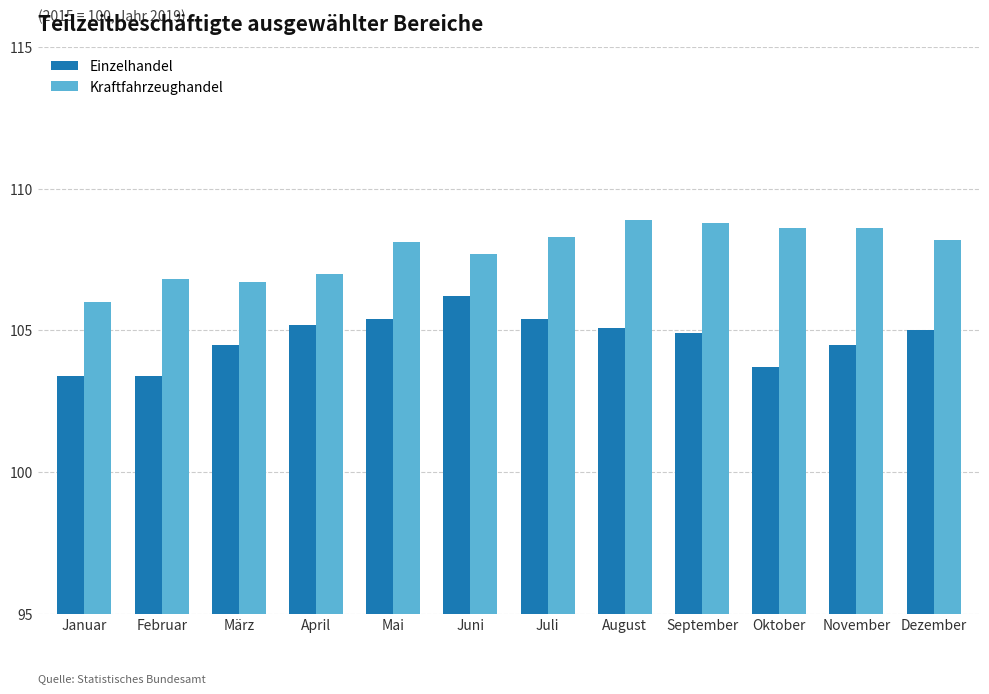

Reading left to right, extract all data points from this chart.

Einzelhandel: Januar=103.4	Februar=103.4	März=104.5	April=105.2	Mai=105.4	Juni=106.2	Juli=105.4	August=105.1	September=104.9	Oktober=103.7	November=104.5	Dezember=105.0
Kraftfahrzeughandel: Januar=106.0	Februar=106.8	März=106.7	April=107.0	Mai=108.1	Juni=107.7	Juli=108.3	August=108.9	September=108.8	Oktober=108.6	November=108.6	Dezember=108.2